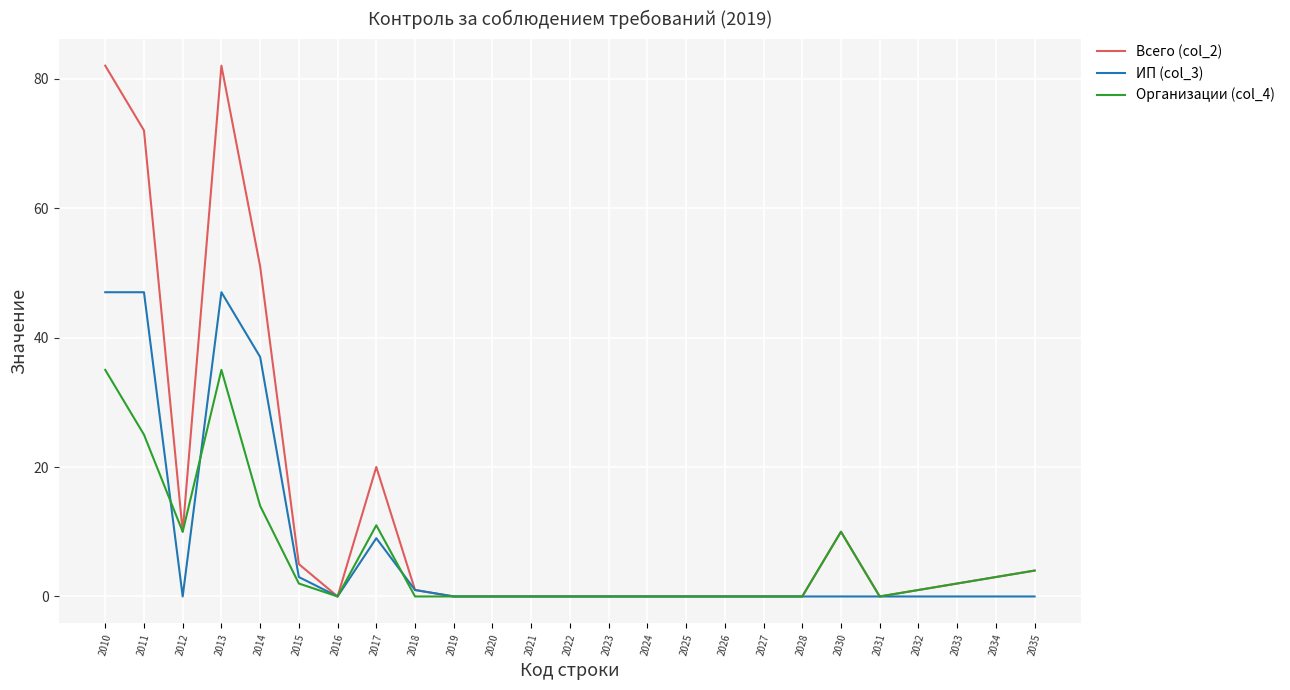

Where is the first local minimum for ИП (col_3)?

2012